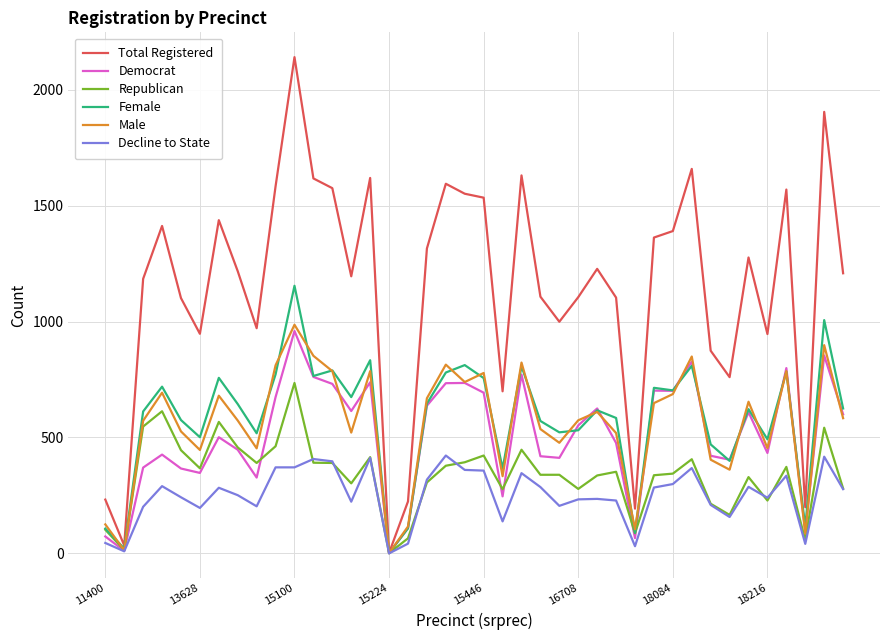

How many lines are shown in the chart?

6